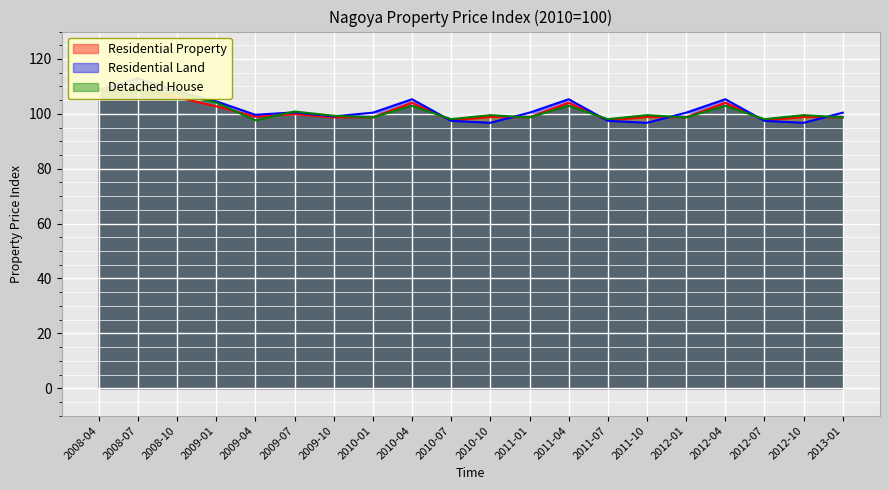

How many lines are shown in the chart?

3